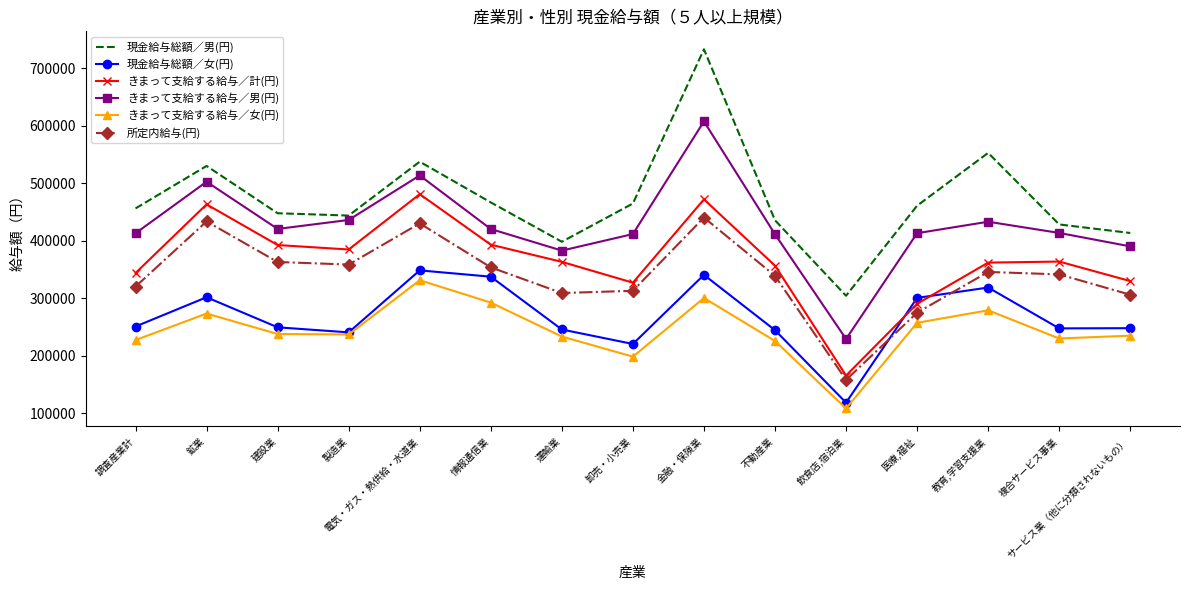

Where is the first local maximum for きまって支給する給与／女(円)?

鉱業